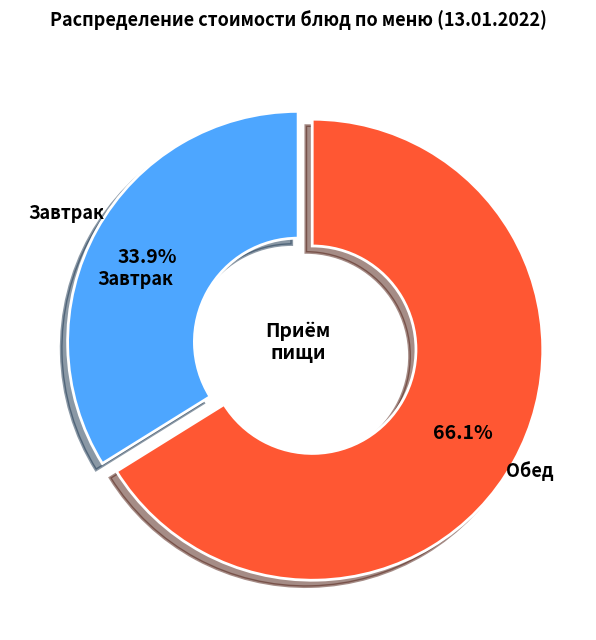

Approximately how many times larger is the value at Завтрак compared to Обед?

0.5